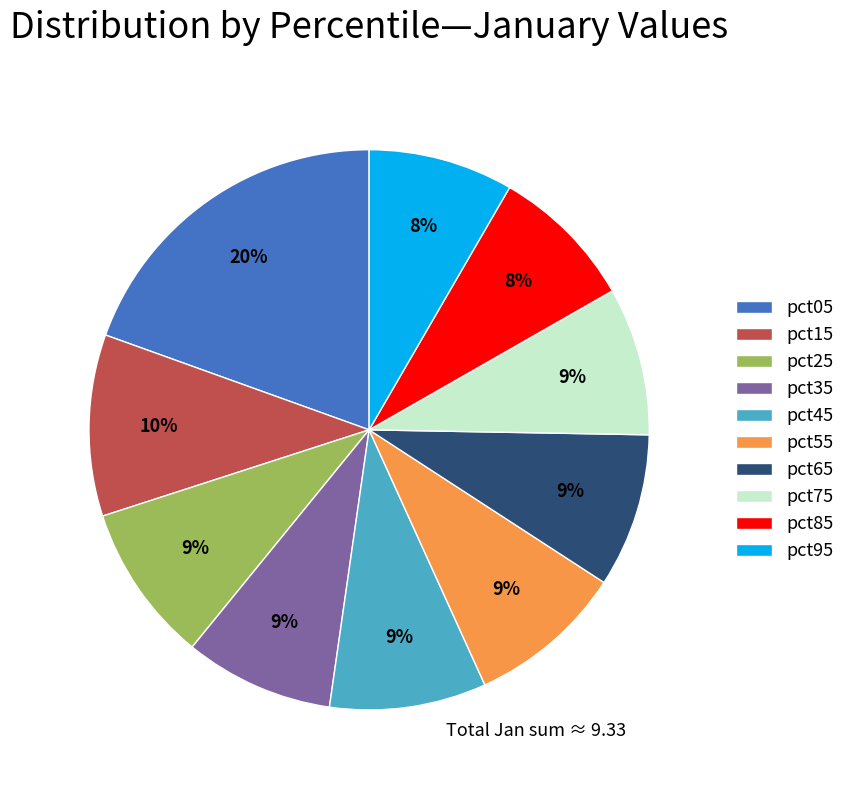

The pct15 slice represents 10% of the pie. True or false?

True